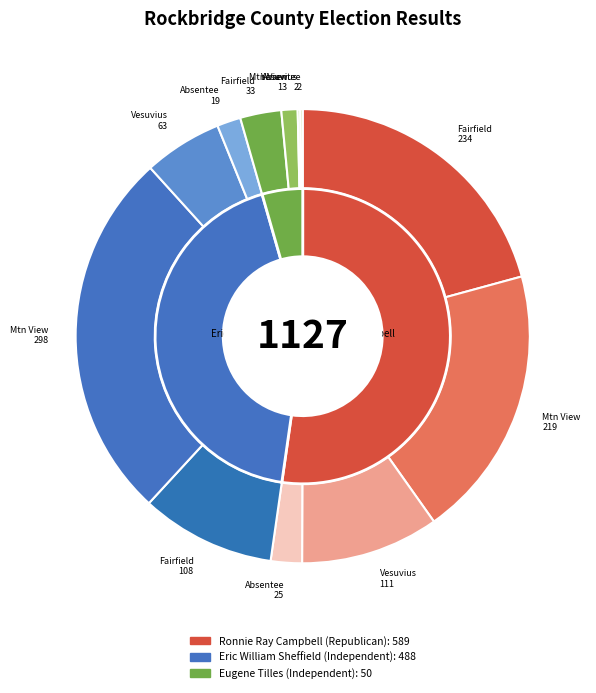

To the nearest percent, what portion does Ab - Central Absentee Precinct represent?

4%